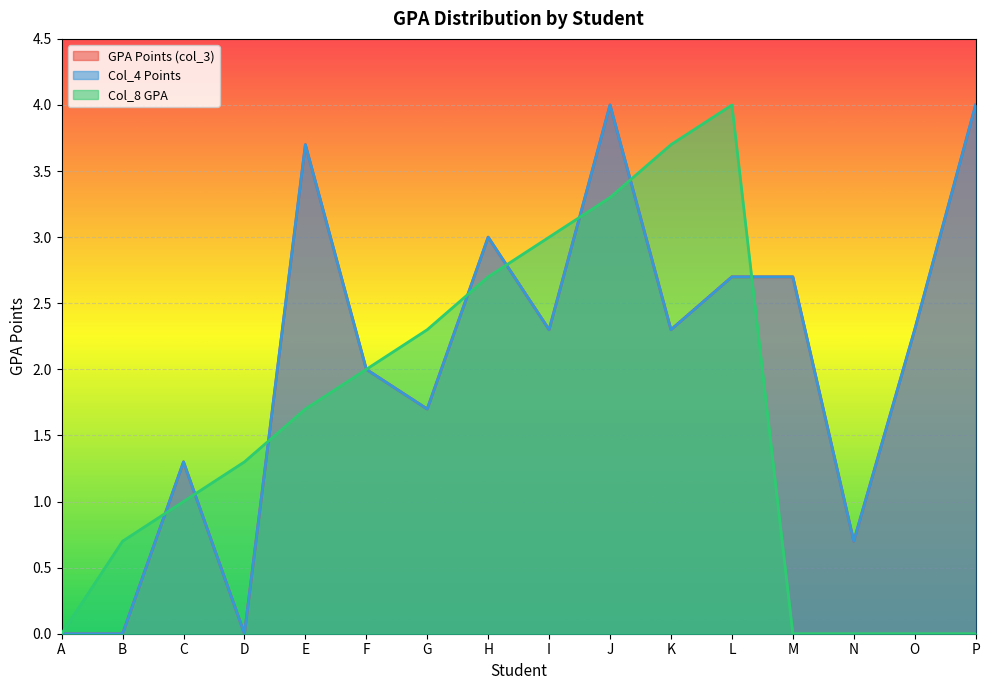

True or false: GPA Points (col_3) and Col_4 Points intersect in this chart.

False